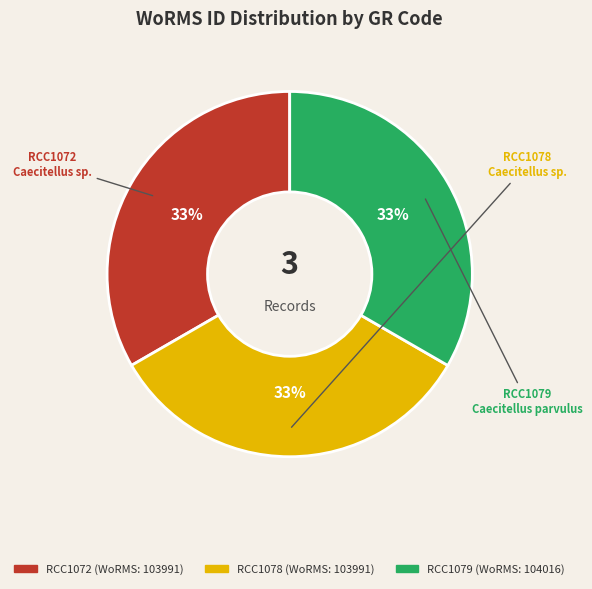

To the nearest percent, what percentage of the pie is RCC1078?

33%